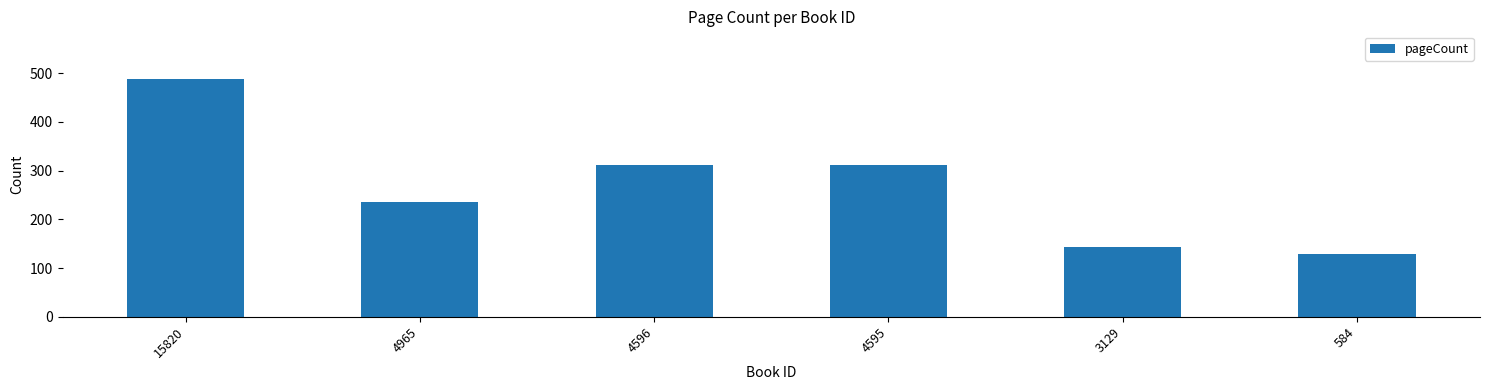

What is the greatest value displayed?

488